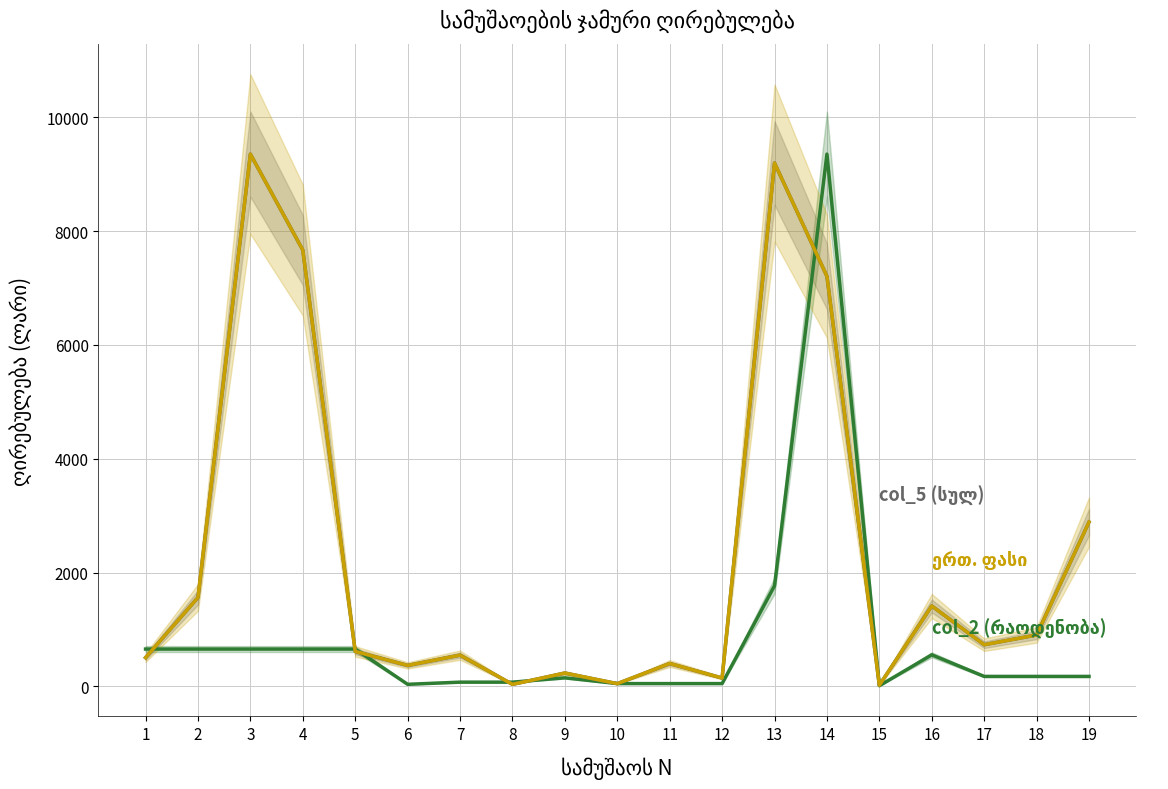

Which has a higher value, 14 or 19?

14